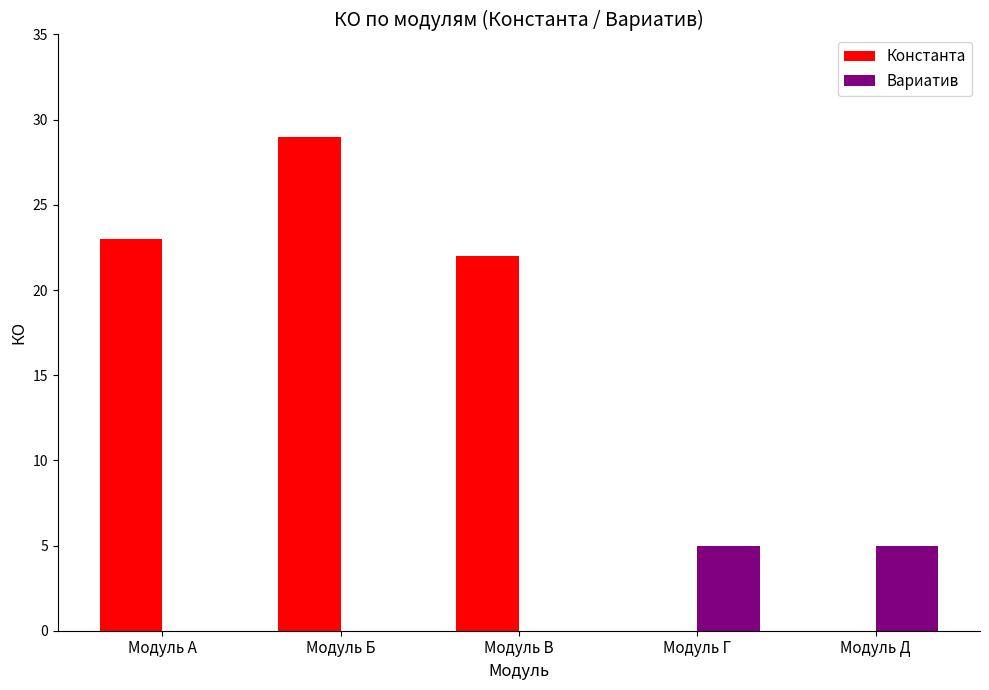

What are all the series names shown in the legend?

Константа, Вариатив